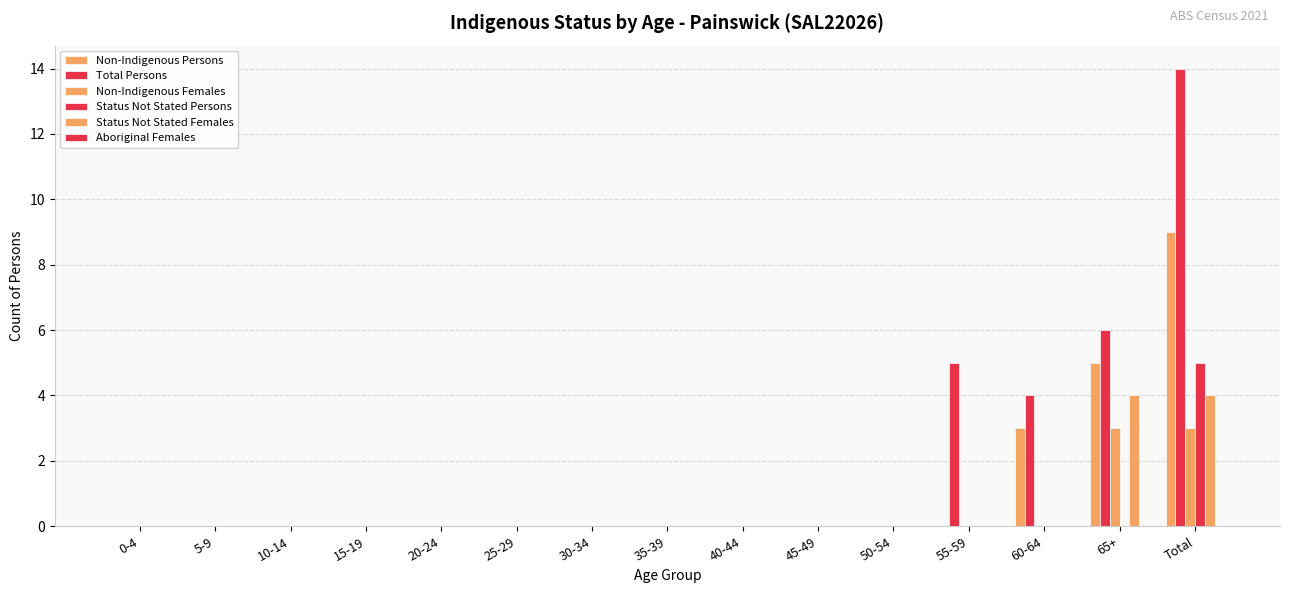

Which series has the widest spread of values?

Total Persons